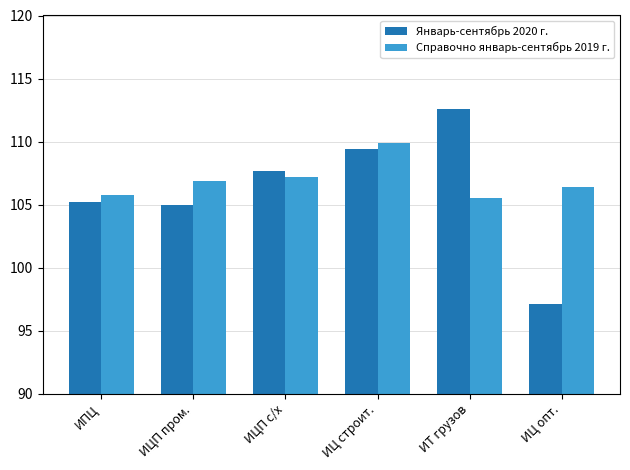

What is the label of the 4th bar from the right?

ИЦП с/х